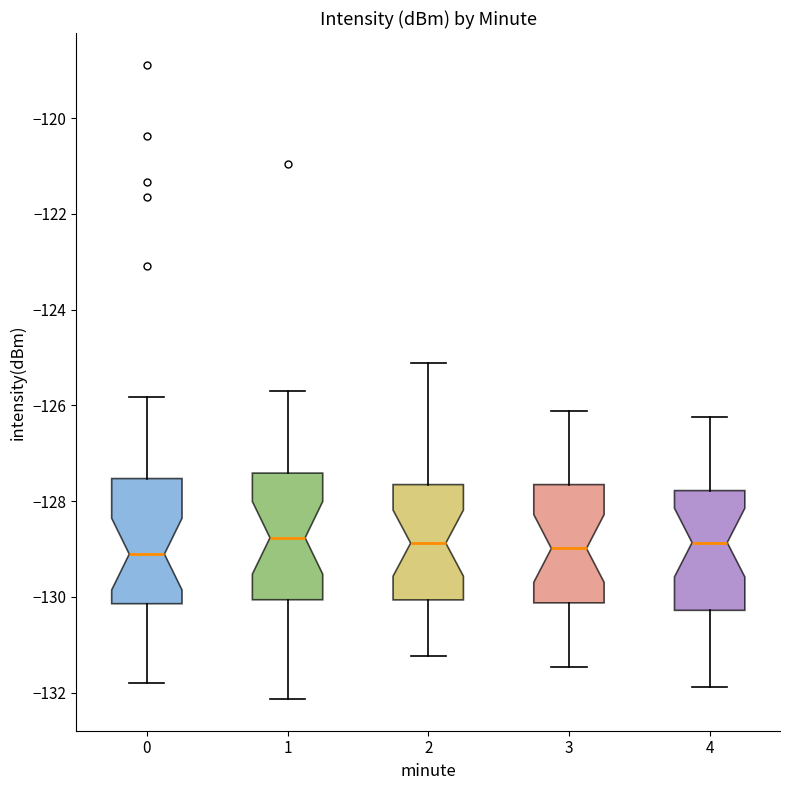

Reading left to right, read every box against the y-axis: the position of its median line, the range the box covers, and the ends of its whiskers. The values are not printed on the chart, so give them approximately, as read against the axis.

0: median -129.2, box -130.2 to -127.6, whiskers -131.8 to -125.8
1: median -128.8, box -130.0 to -127.4, whiskers -132.2 to -125.8
2: median -128.8, box -130.0 to -127.6, whiskers -131.2 to -125.2
3: median -129.0, box -130.2 to -127.6, whiskers -131.4 to -126.2
4: median -128.8, box -130.2 to -127.8, whiskers -131.8 to -126.2